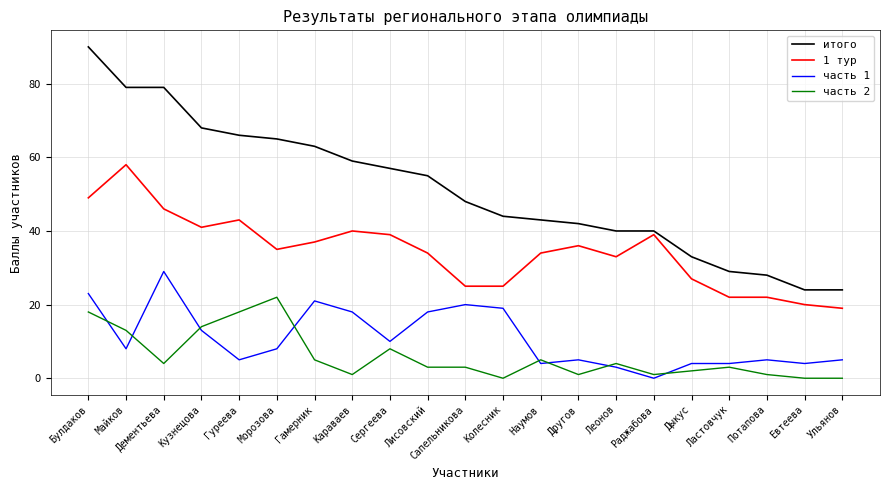

Is the value of итого at Колесник greater than the value of 1 тур at Сергеева?

Yes